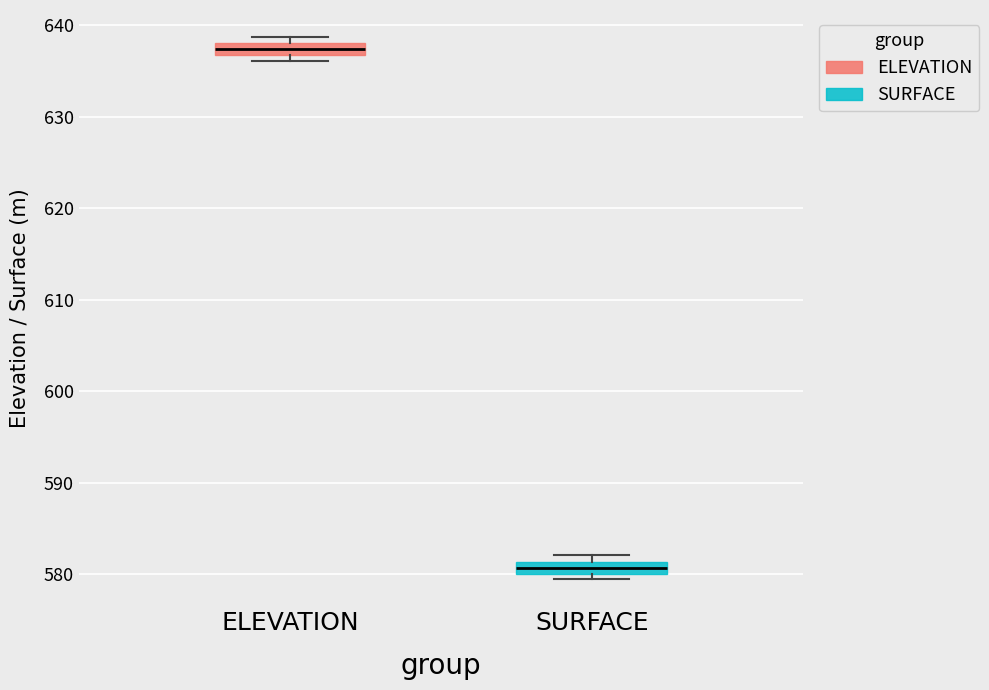

Which box's median line is the lowest?

SURFACE